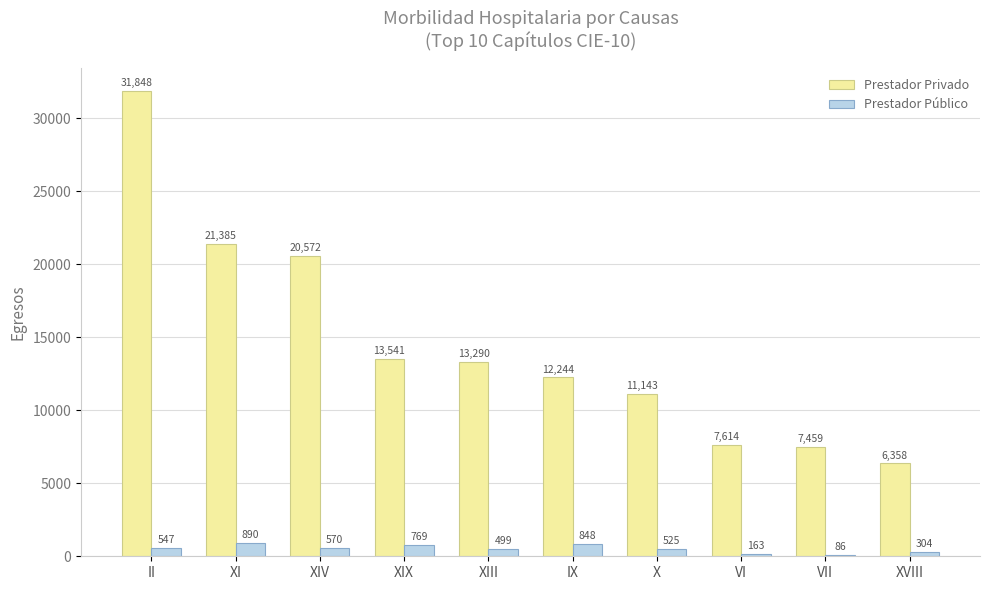

Reading left to right, transcribe all the data shown in this chart.

Prestador Privado: 31848	21385	20572	13541	13290	12244	11143	7614	7459	6358
Prestador Público: 547	890	570	769	499	848	525	163	86	304